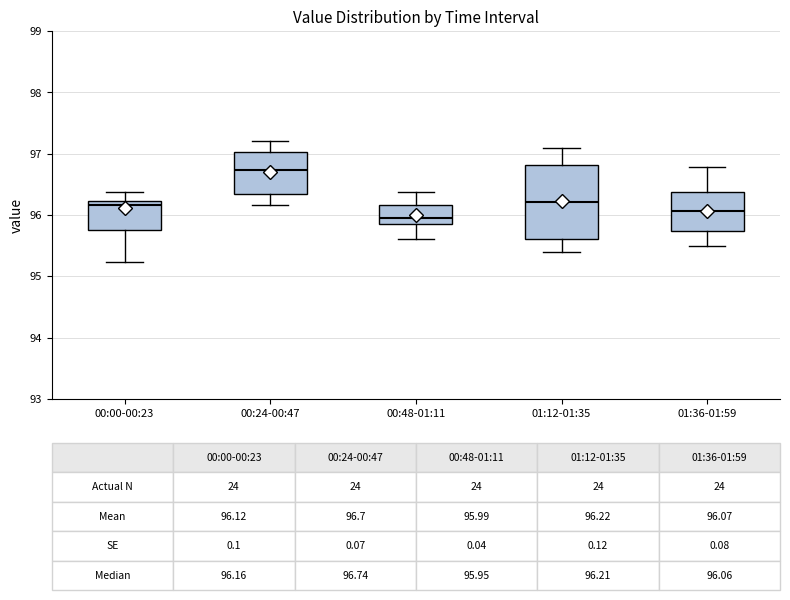

Which box is the tallest, from its lower edge to its upper edge?

01:12-01:35